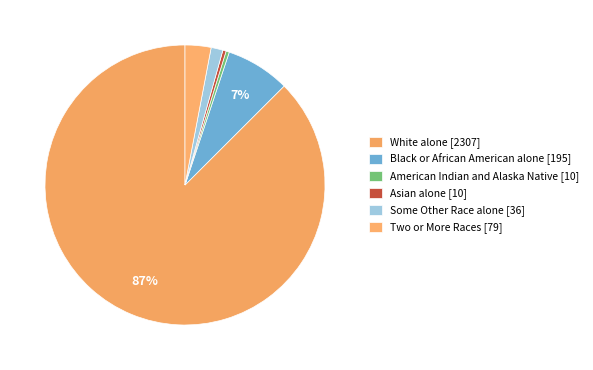

How many segments does this pie chart have?

6